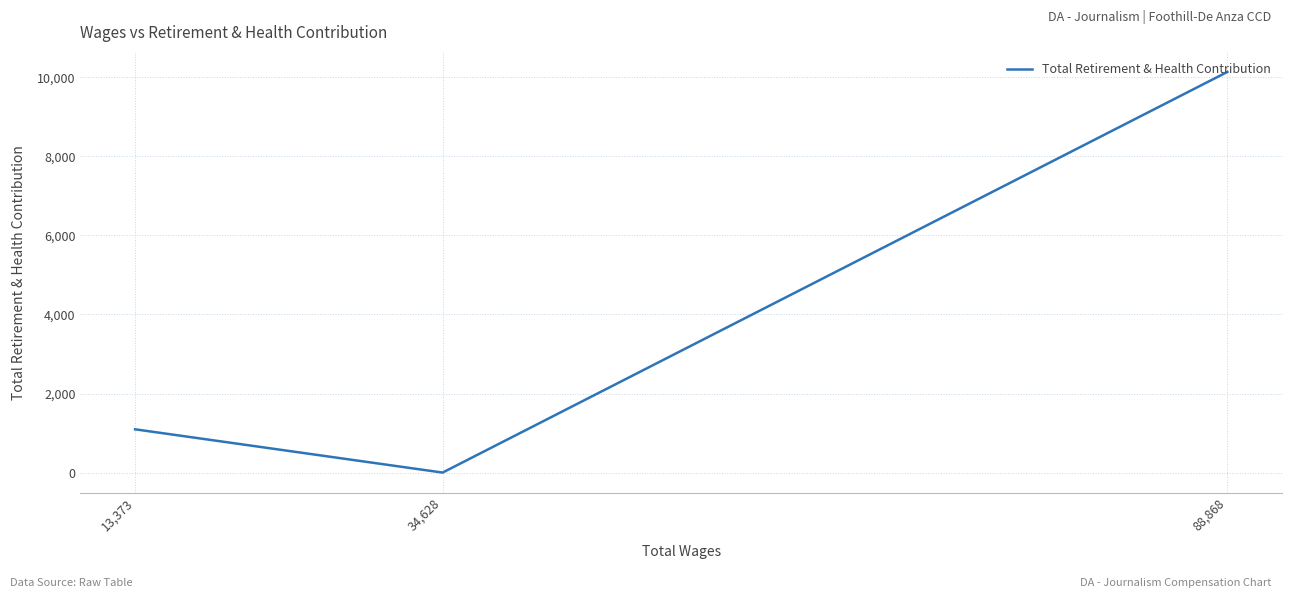

What is the difference between the second highest and minimum values?

1095